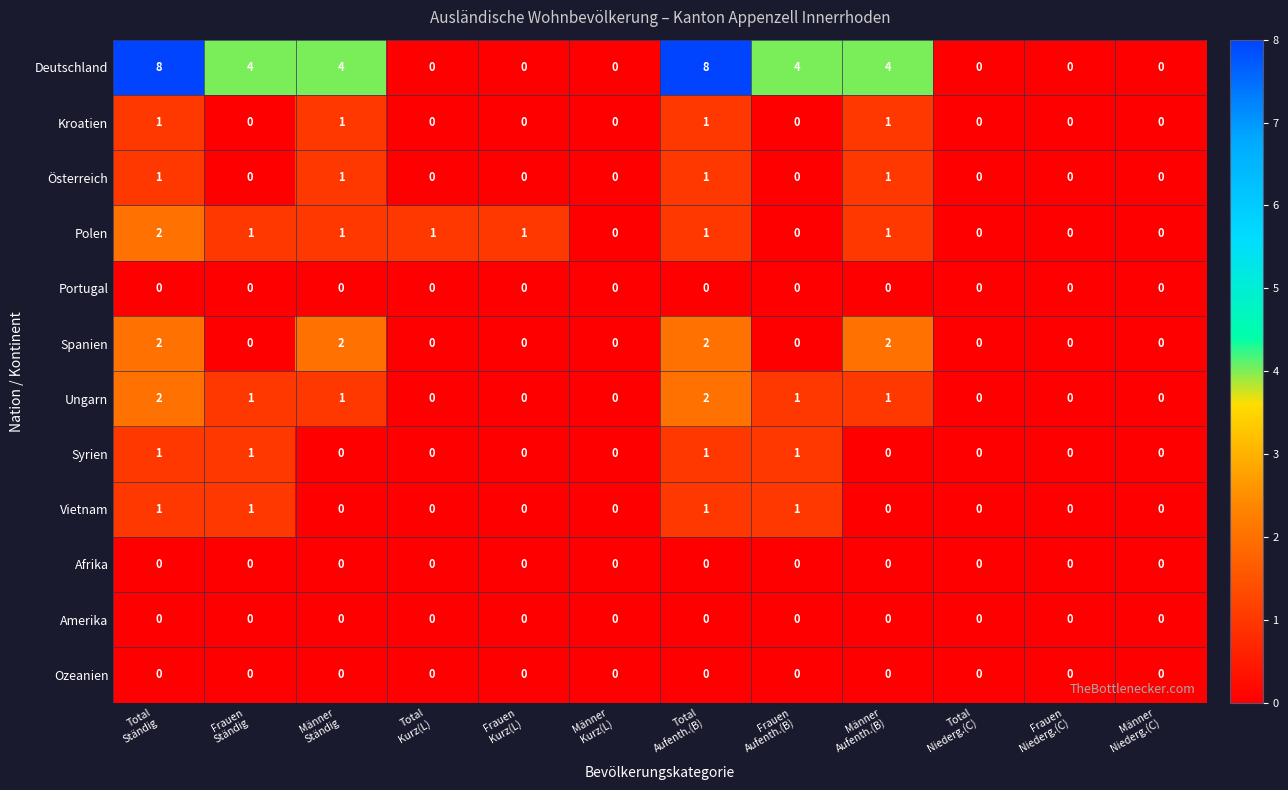

What is the maximum value shown in the chart?

8